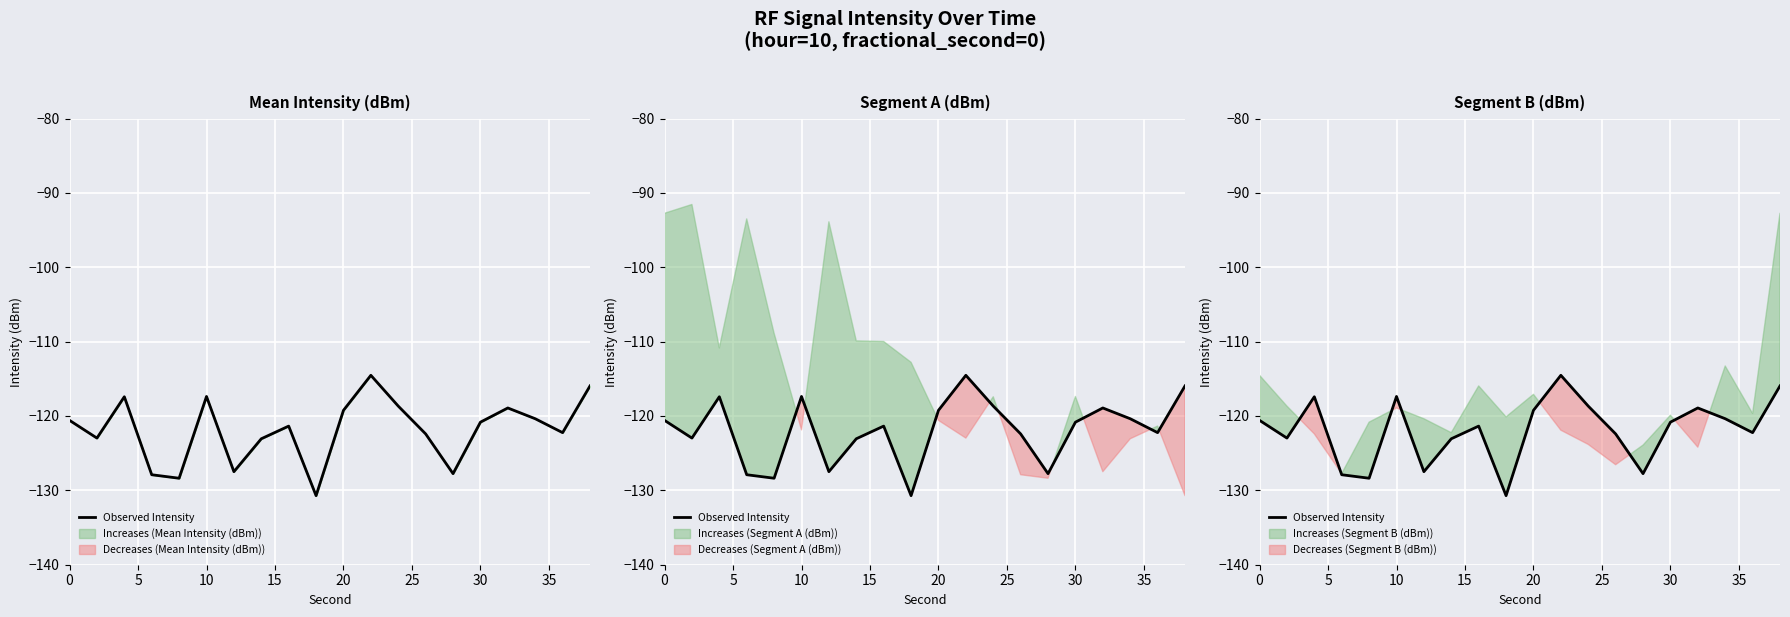

What is the sum of all values?

-2438.2